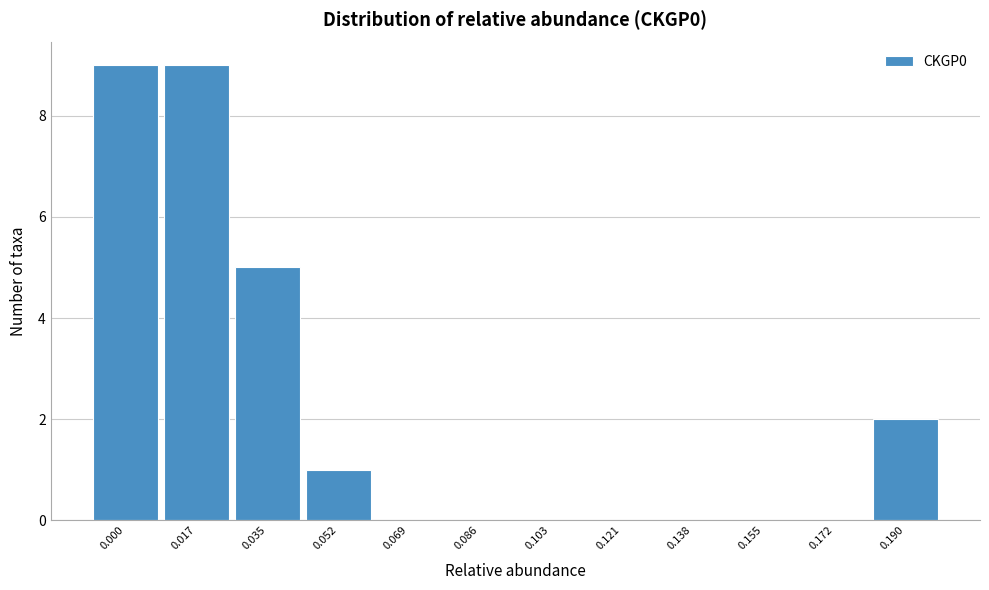

Reading right to left, list all the values displayed in this chart.

0.190=2	0.172=0	0.155=0	0.138=0	0.121=0	0.103=0	0.086=0	0.069=0	0.052=1	0.035=5	0.017=9	0.000=9